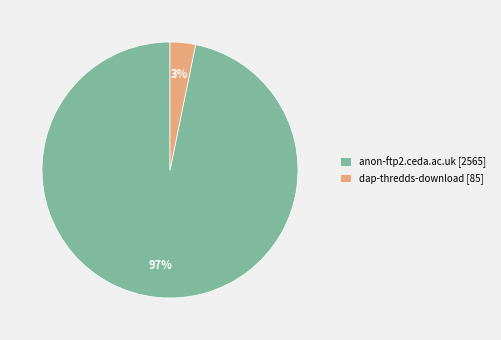

True or false: anon-ftp2.ceda.ac.uk accounts for 97% of the total.

True